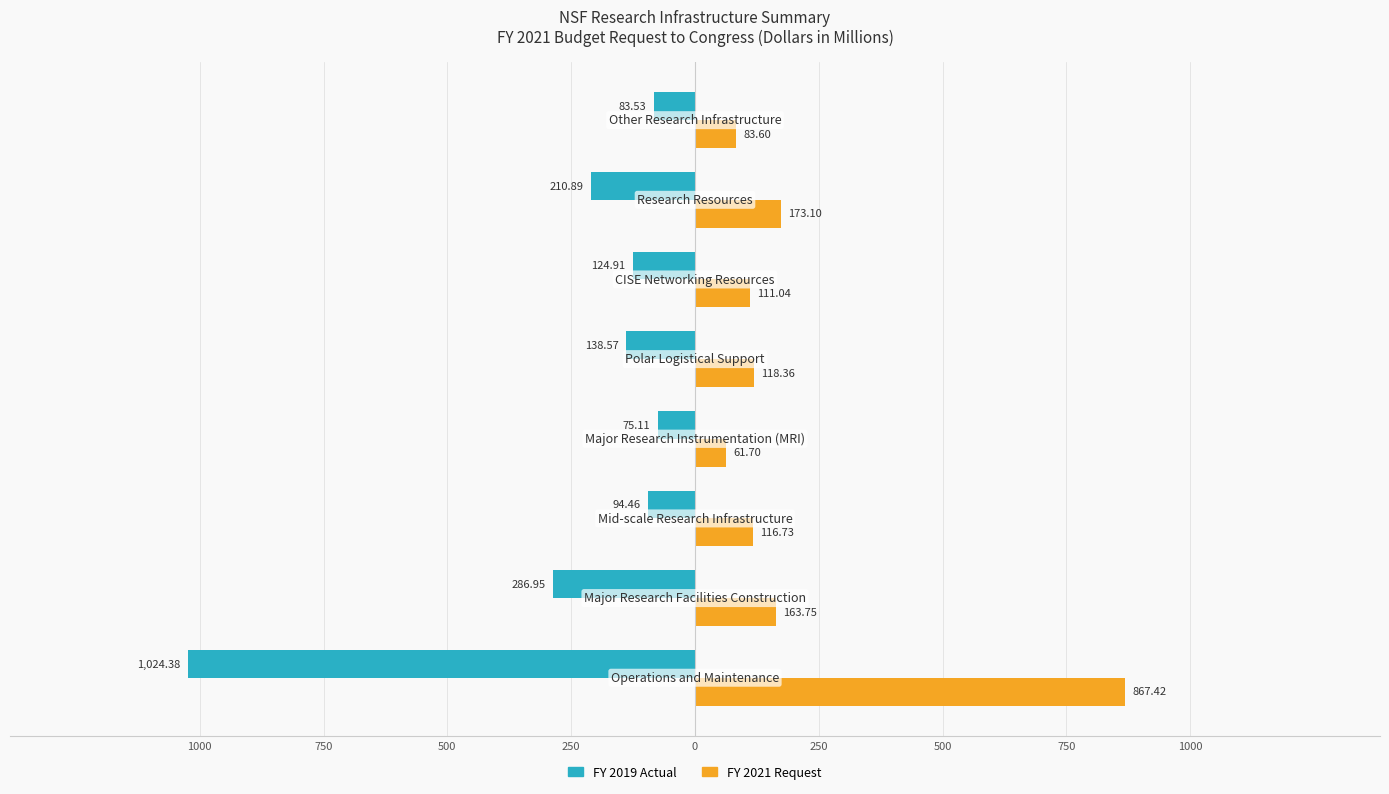

What are all the series names shown in the legend?

FY 2019 Actual, FY 2021 Request